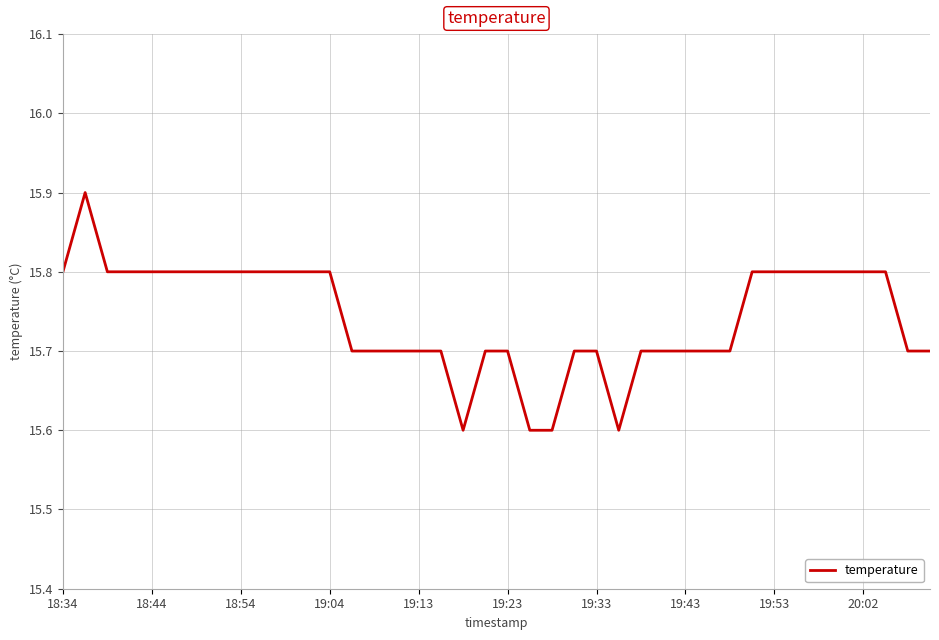

What is the minimum value shown in the chart?

15.6